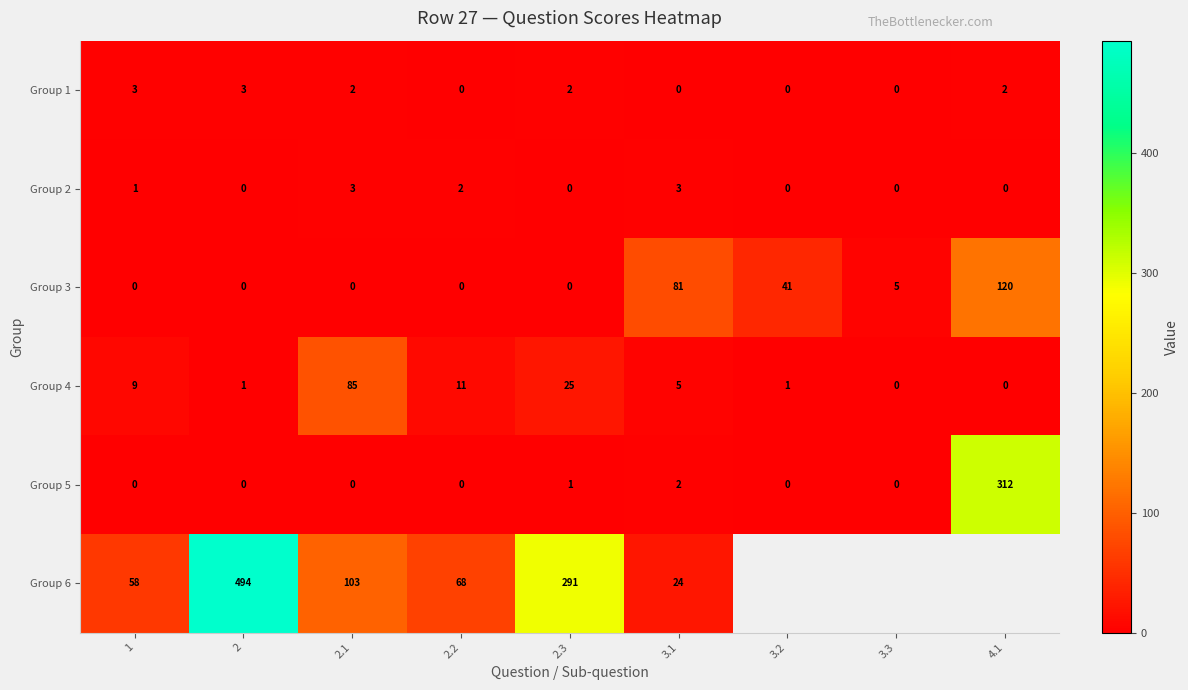

Between 2.1 and 3.1, which is larger?

2.1